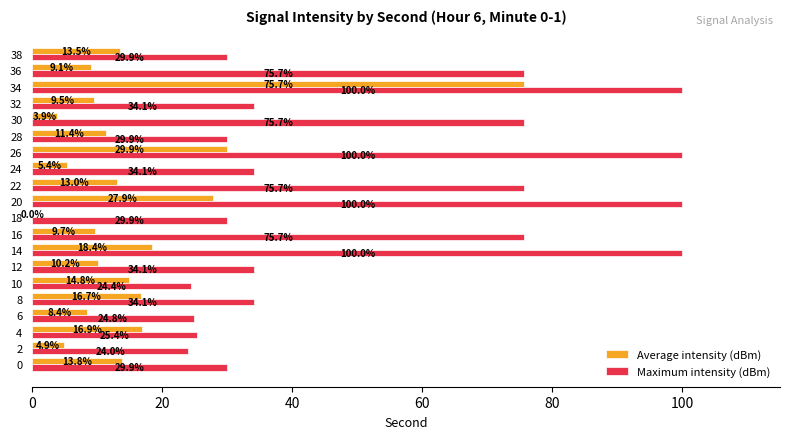

Which series has the largest total across all categories?

Maximum intensity (dBm)